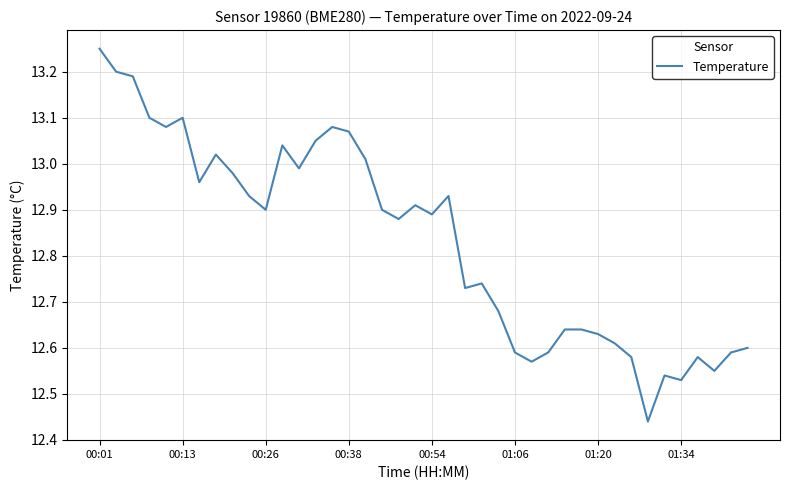

How many points are lower than both their immediate neighbors (excluding endpoints)?

11